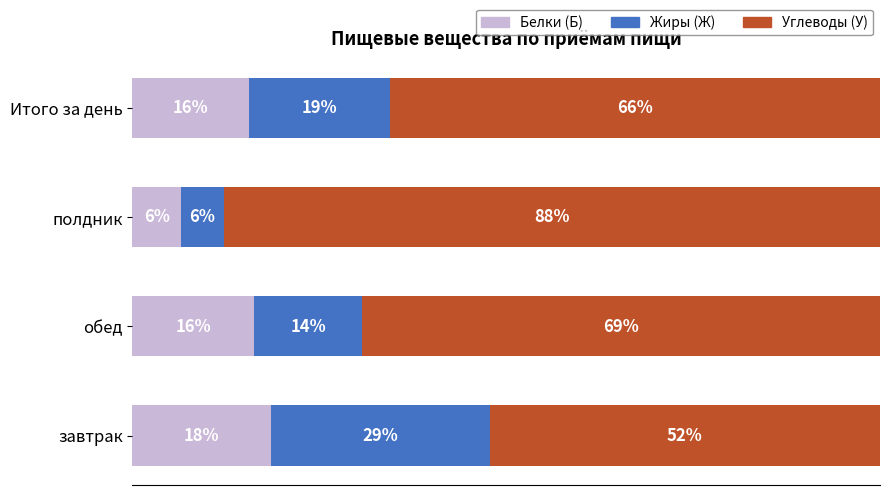

What is the difference between the second highest and second lowest values in the Углеводы (У) series?

3.8